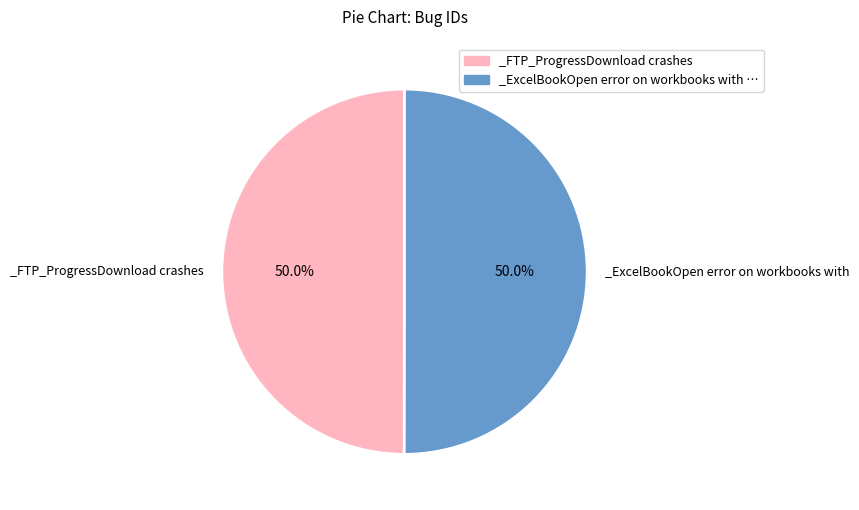

To the nearest percent, what is the average slice percentage?

50%